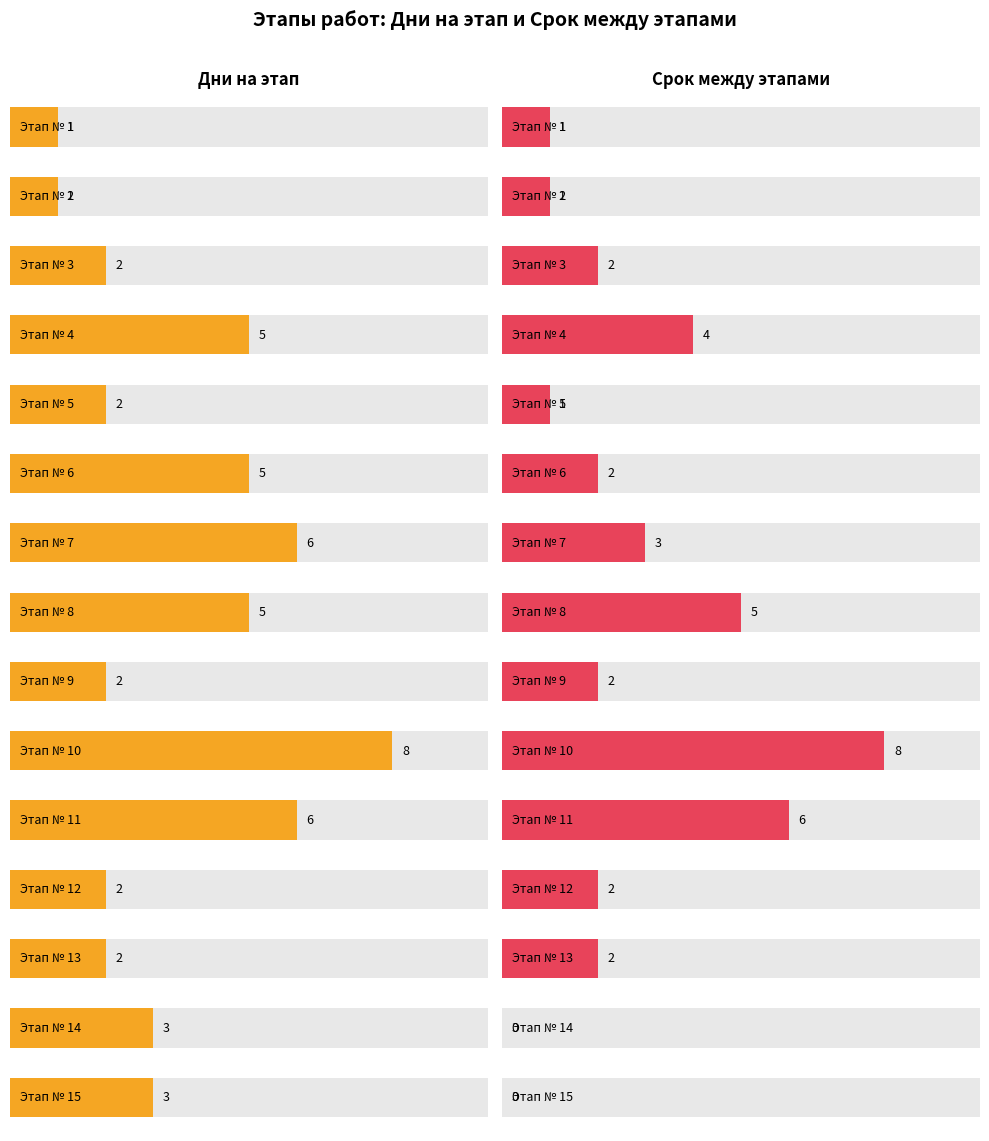

What is the maximum value for Дни на этап?

8